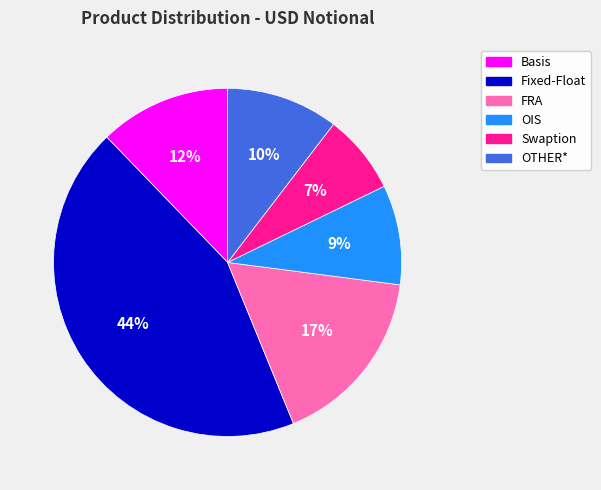

Count the number of slices in the pie.

6